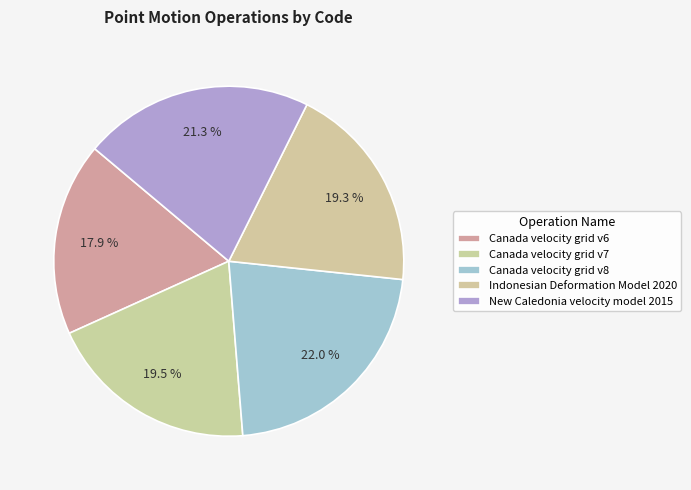

Is it true that Canada velocity grid v8 is 32% of the pie?

False